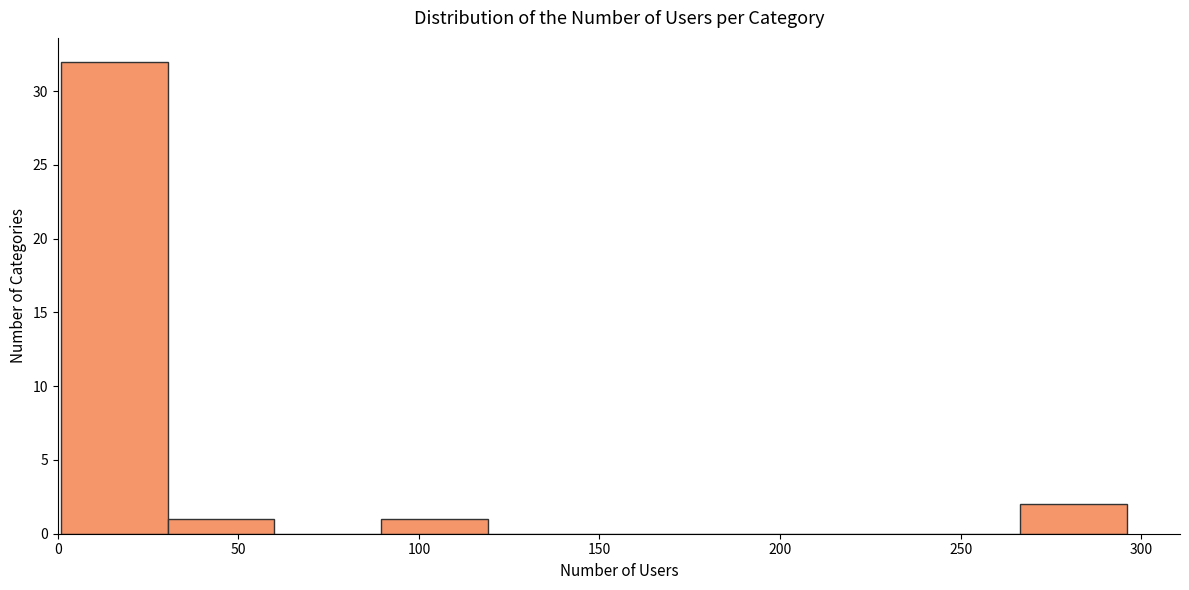

Over which range of the x-axis is the bar tallest?

1.0 to 30.5